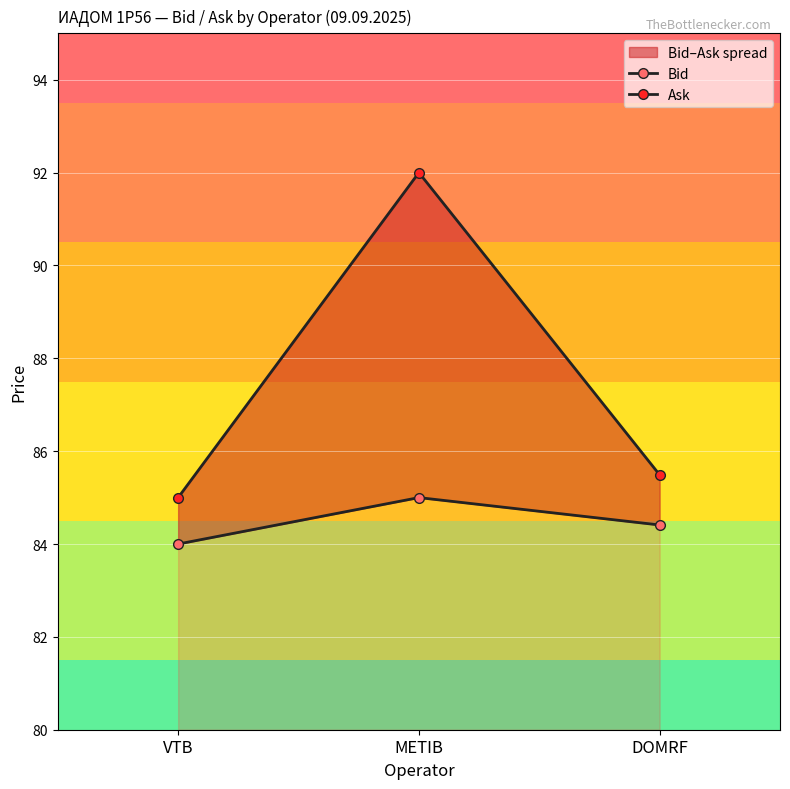

At DOMRF, list the series in order from largest to smallest.

Ask, Bid